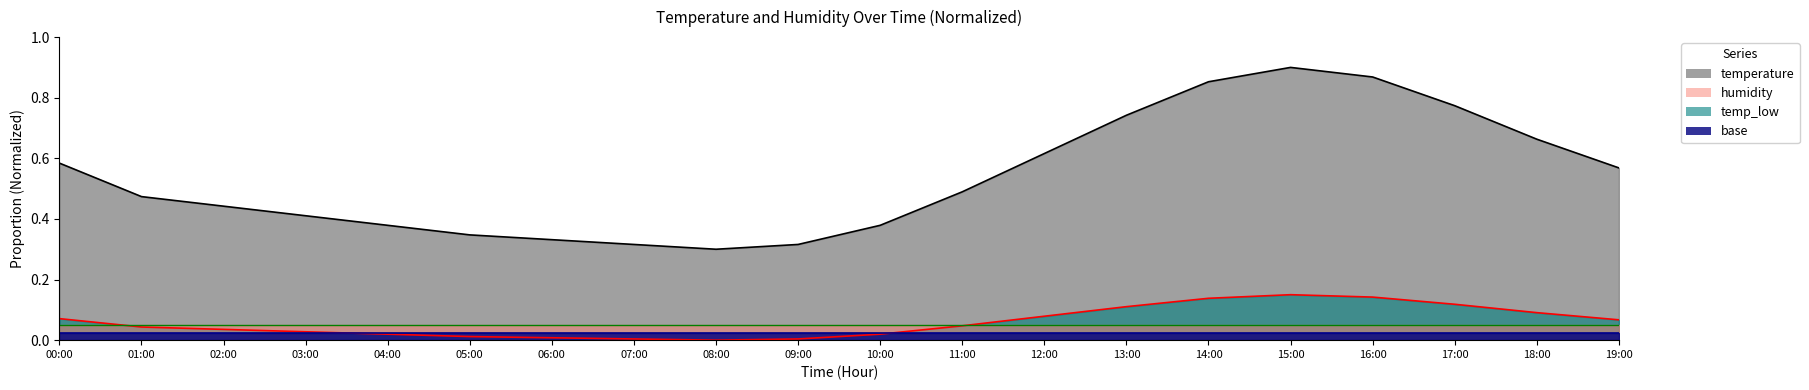

Where is the data nearest to the value 0?

08:00